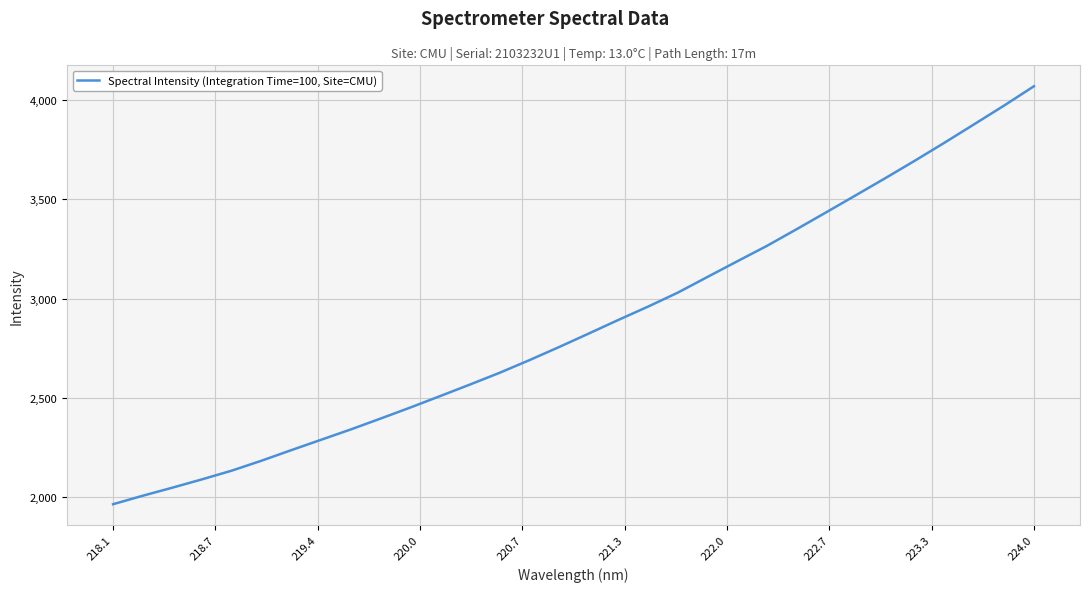

What is the difference between the maximum and minimum values?

2104.5